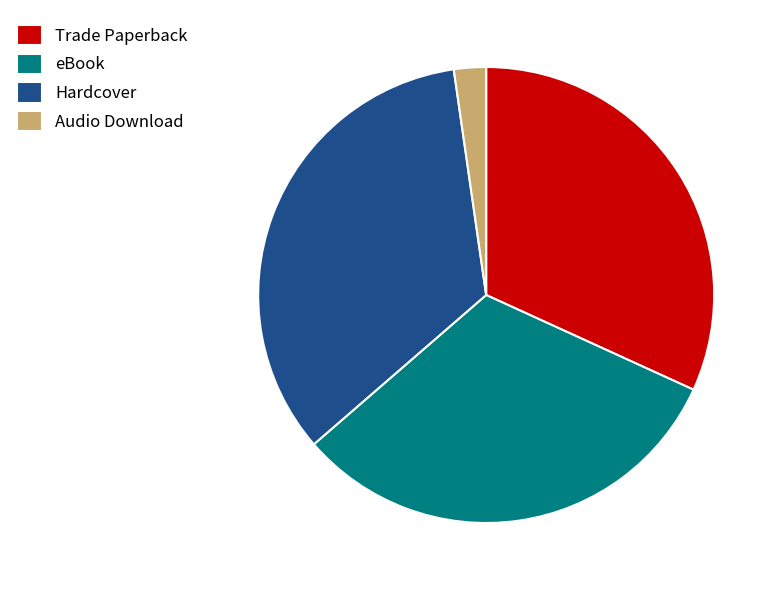

Does Audio Download represent more than half of the total?

No